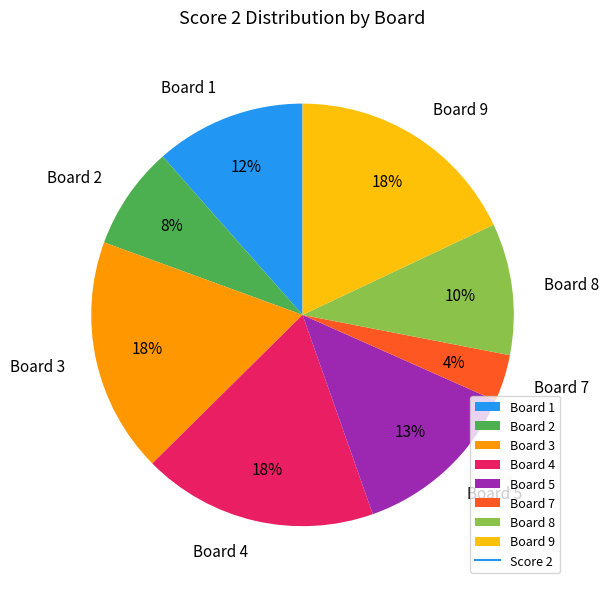

To the nearest percent, what percentage of the pie is Board 1?

12%